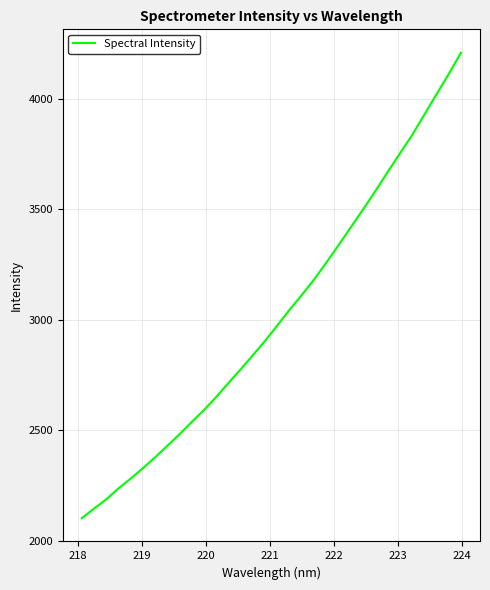

What is the difference between the maximum and minimum values?

2107.0